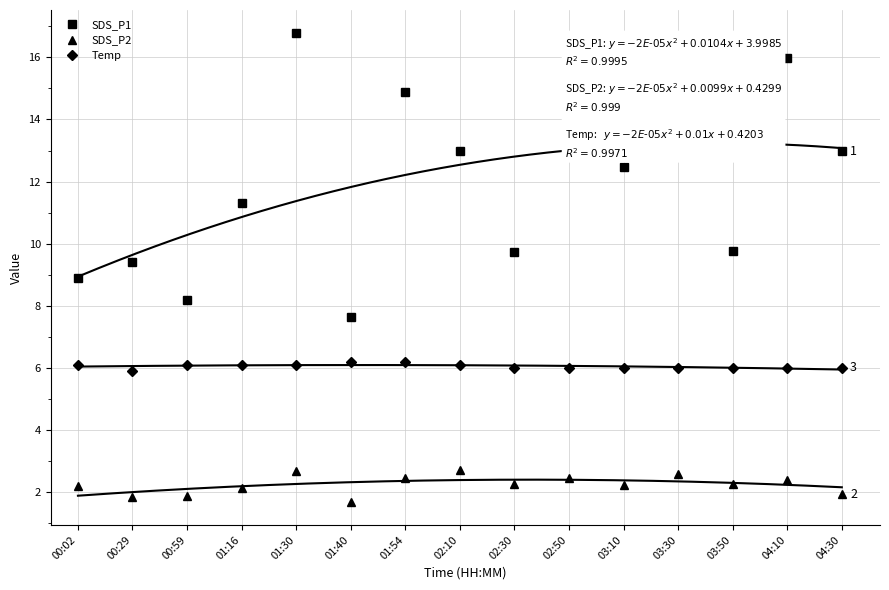

What are all the series names shown in the legend?

SDS_P1, SDS_P2, Temp